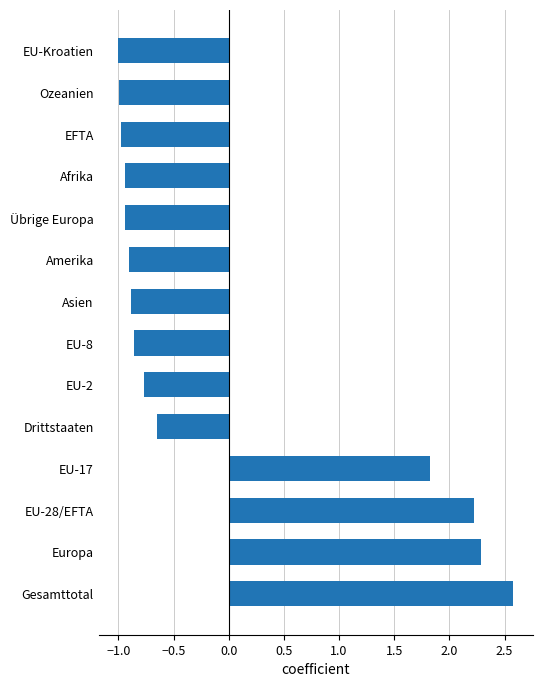

What is the sum of the values at EU-17 and Amerika?

0.9